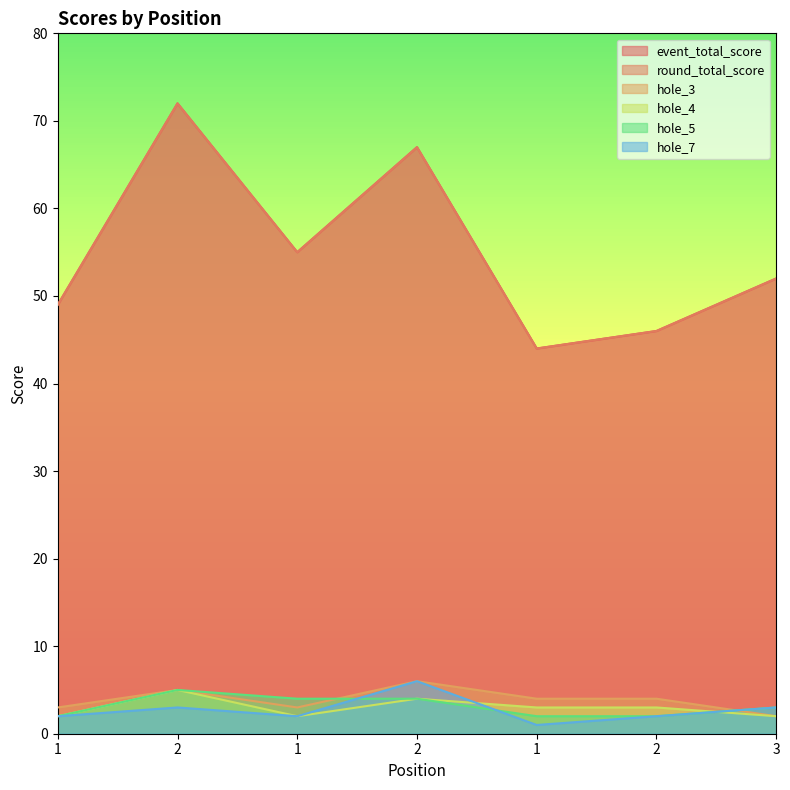

Reading left to right, list all the values displayed in this chart.

event_total_score: 49	72	55	67	44	46	52
round_total_score: 49	72	55	67	44	46	52
hole_3: 3	5	3	6	4	4	2
hole_4: 2	5	2	4	3	3	2
hole_5: 2	5	4	4	2	2	3
hole_7: 2	3	2	6	1	2	3